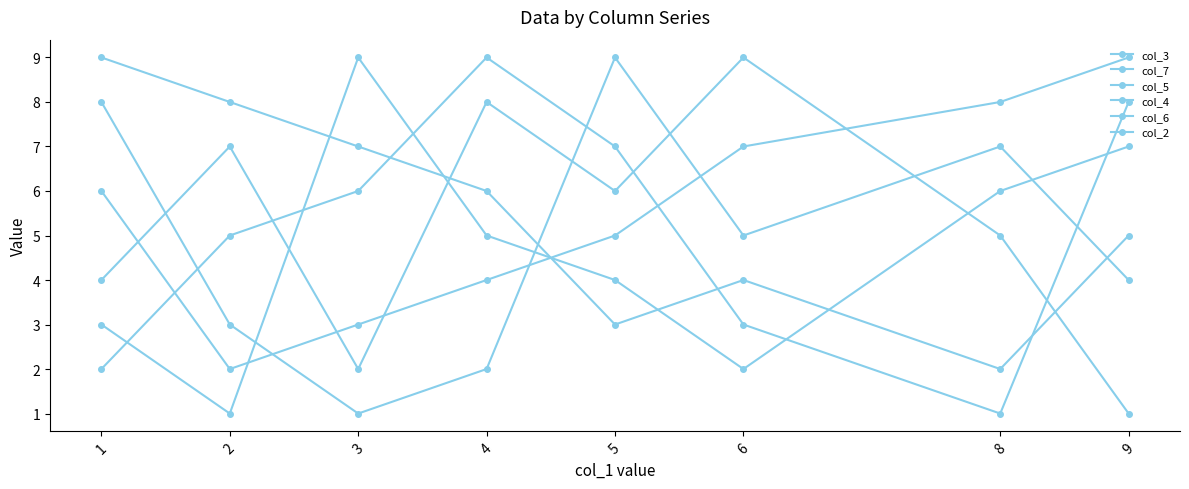

How many distinct data groups are displayed?

6